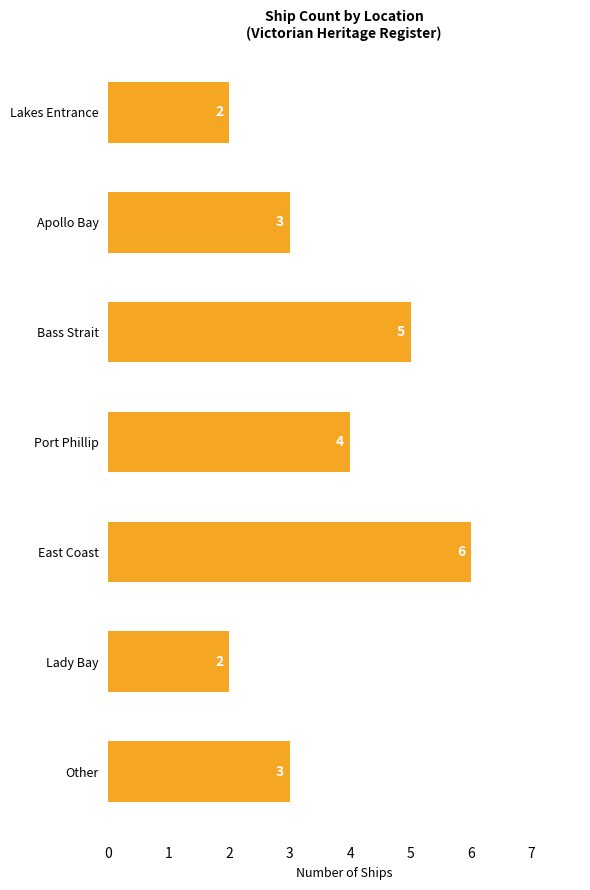

Reading bottom to top, list all the values displayed in this chart.

Other=3	Lady Bay=2	East Coast=6	Port Phillip=4	Bass Strait=5	Apollo Bay=3	Lakes Entrance=2